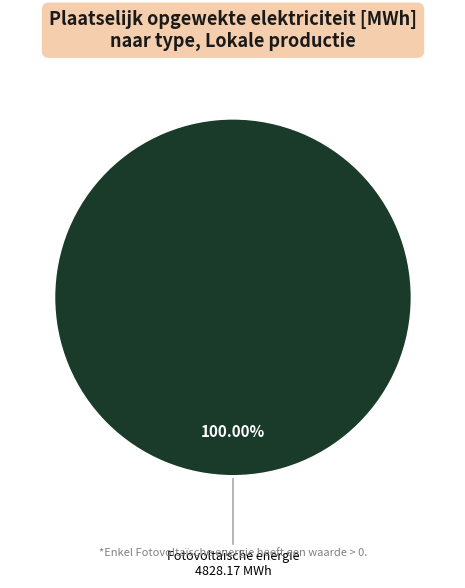

Rank the categories by value from lowest to highest.

Fotovoltaïsche energie